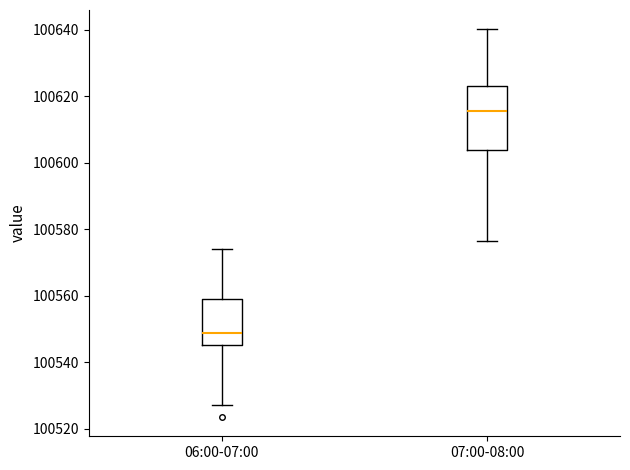

Where does the upper whisker of the box for 06:00-07:00 end on the y-axis? The values are not printed on the chart, so give them approximately, as read against the axis.

100574